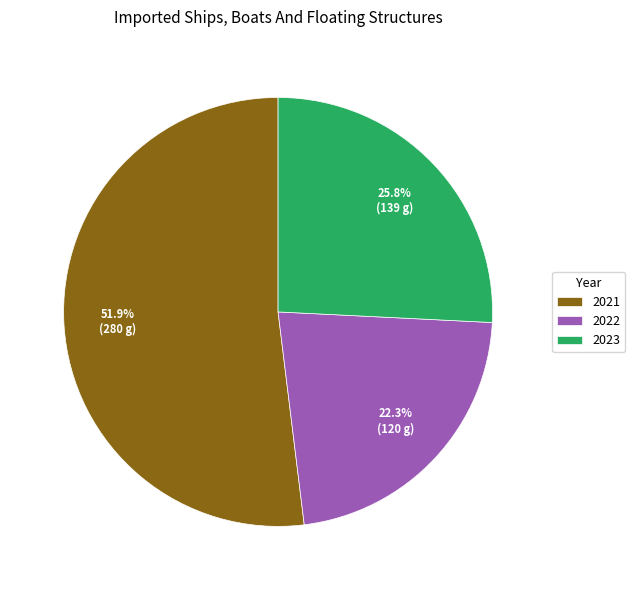

Is the sum of 2023 and 2022 greater than half?

No